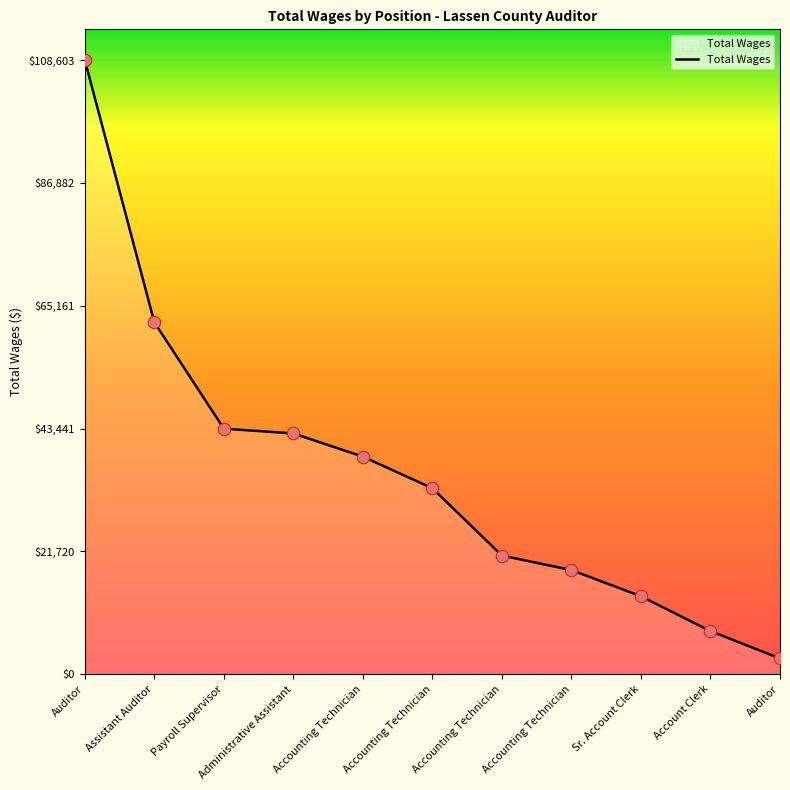

How many lines are shown in the chart?

1